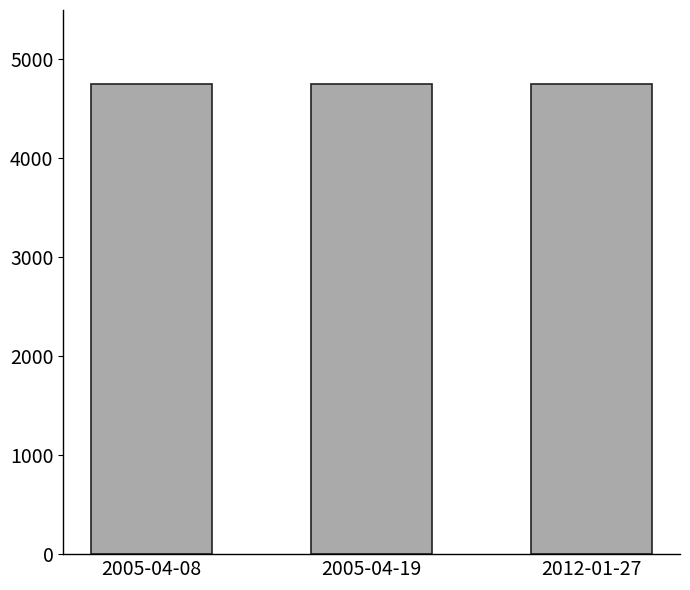

The value at 2005-04-19 is 4756. True or false?

True